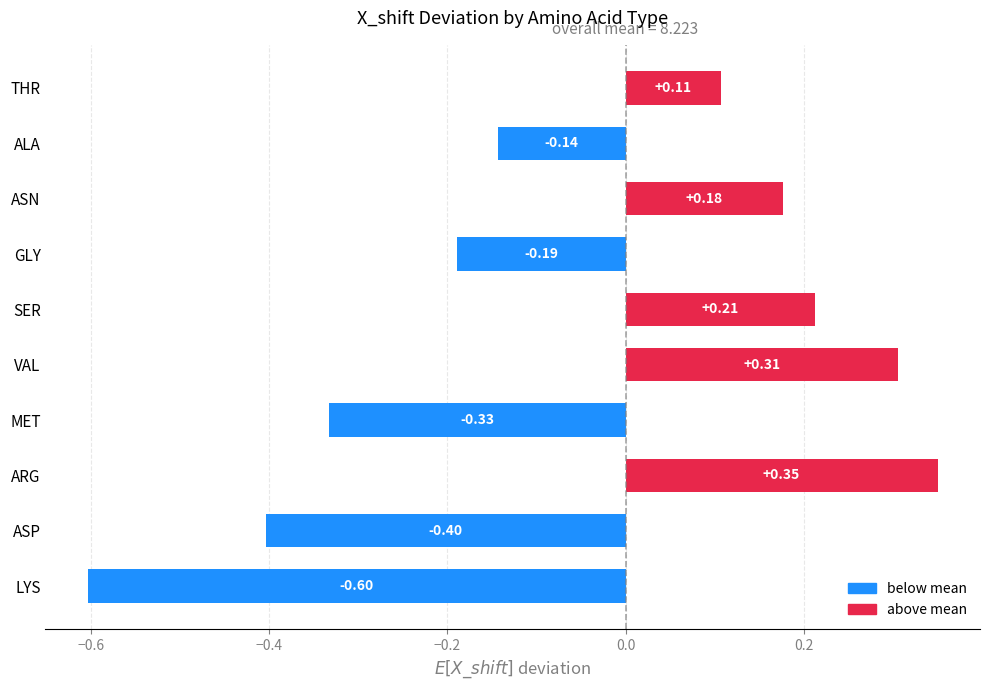

List the labels in order of value, smallest first.

LYS, ASP, MET, GLY, ALA, THR, ASN, SER, VAL, ARG